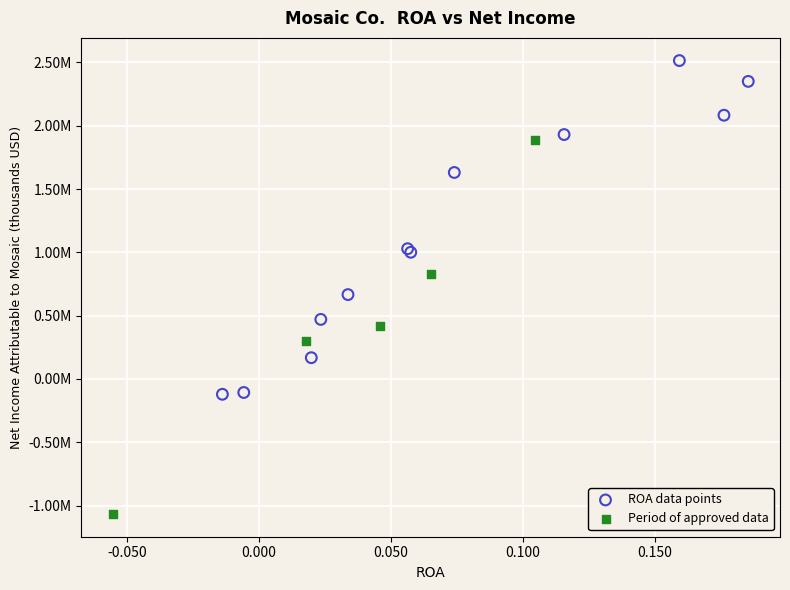

Which series has the widest spread of Y values?

Period of approved data